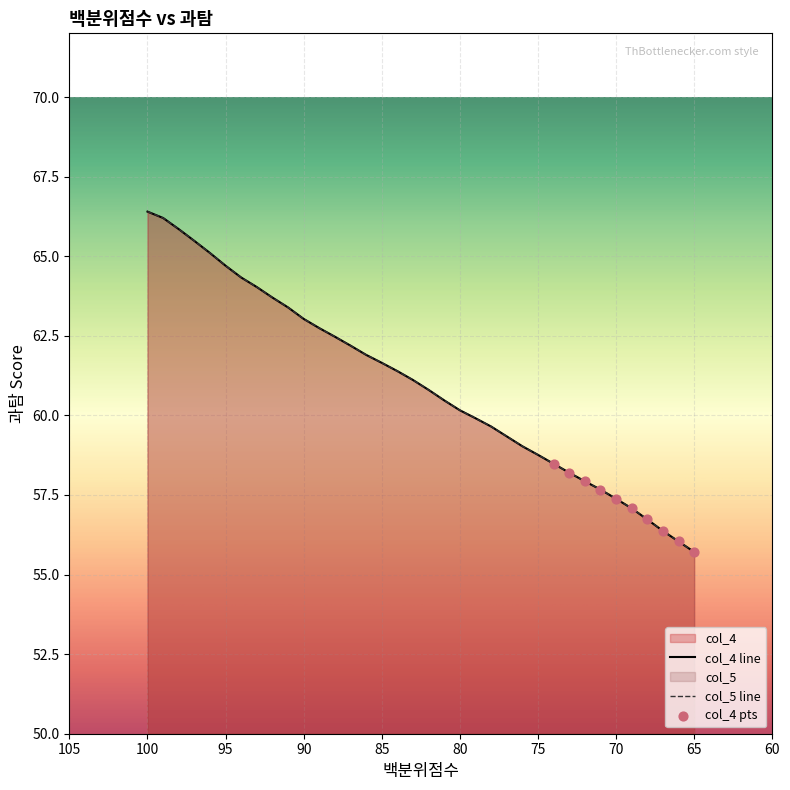

Is the value of col_4 at 65 greater than the value of col_5 at 76?

No